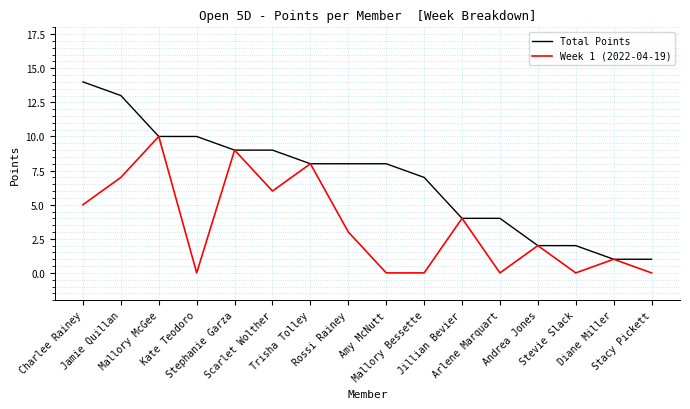

Between Scarlet Wolther and Trisha Tolley, which series saw the biggest shift?

Week 1 (2022-04-19)